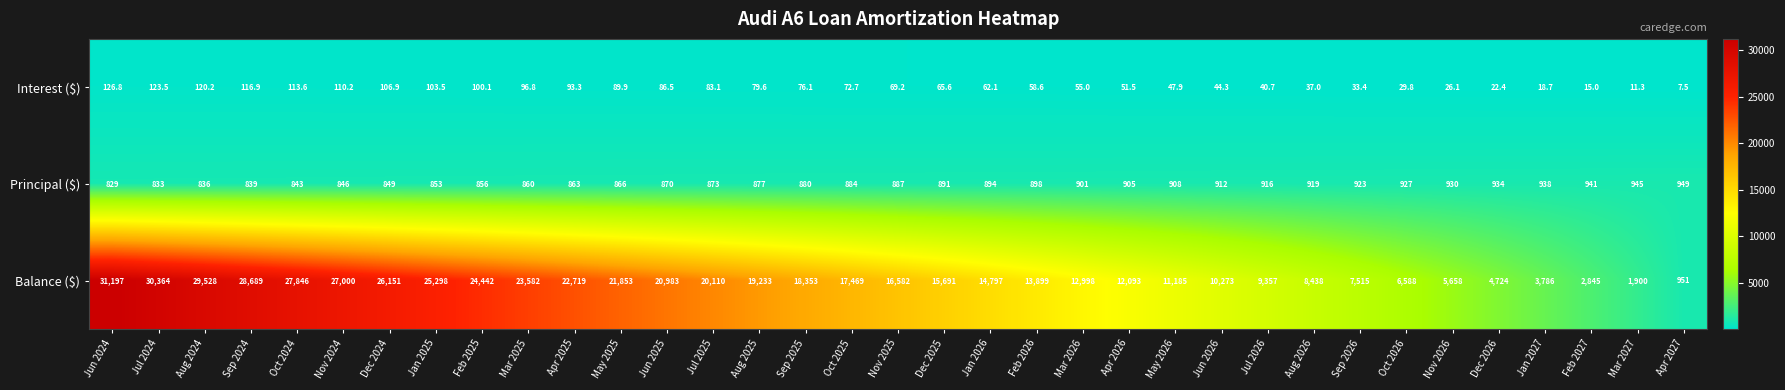

The value of Interest ($) at Jul 2025 is 19.0. True or false?

False